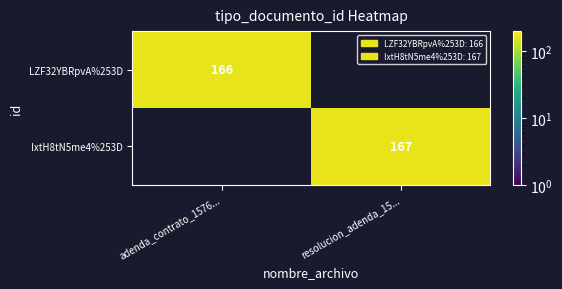

The value of LZF32YBRpvA%253D at adenda_contrato_1576... is 166. True or false?

True